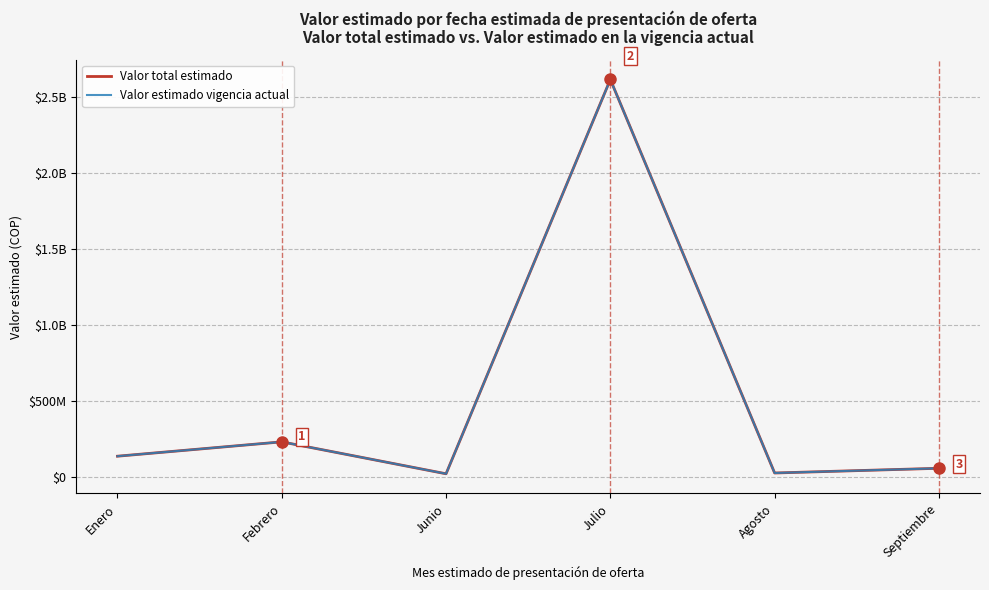

Is this an area chart (filled region under the line)?

No